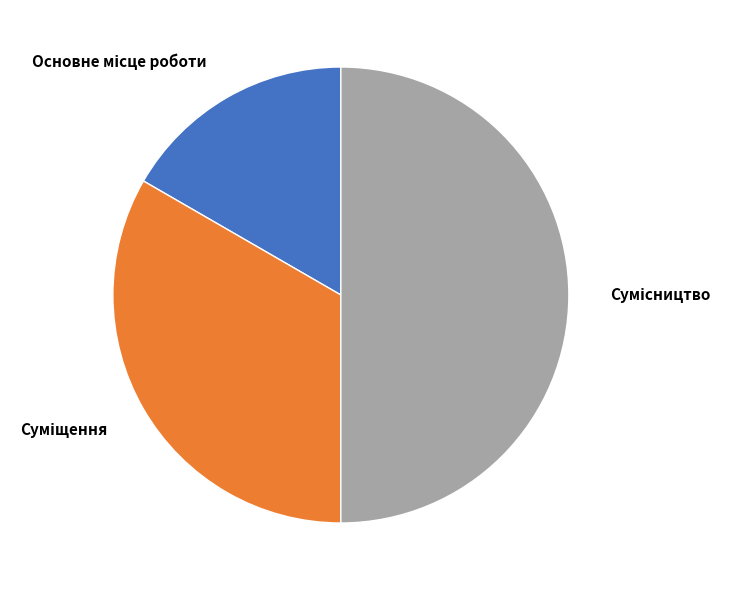

To the nearest percent, what is the difference between the largest and smallest slice percentages?

33%